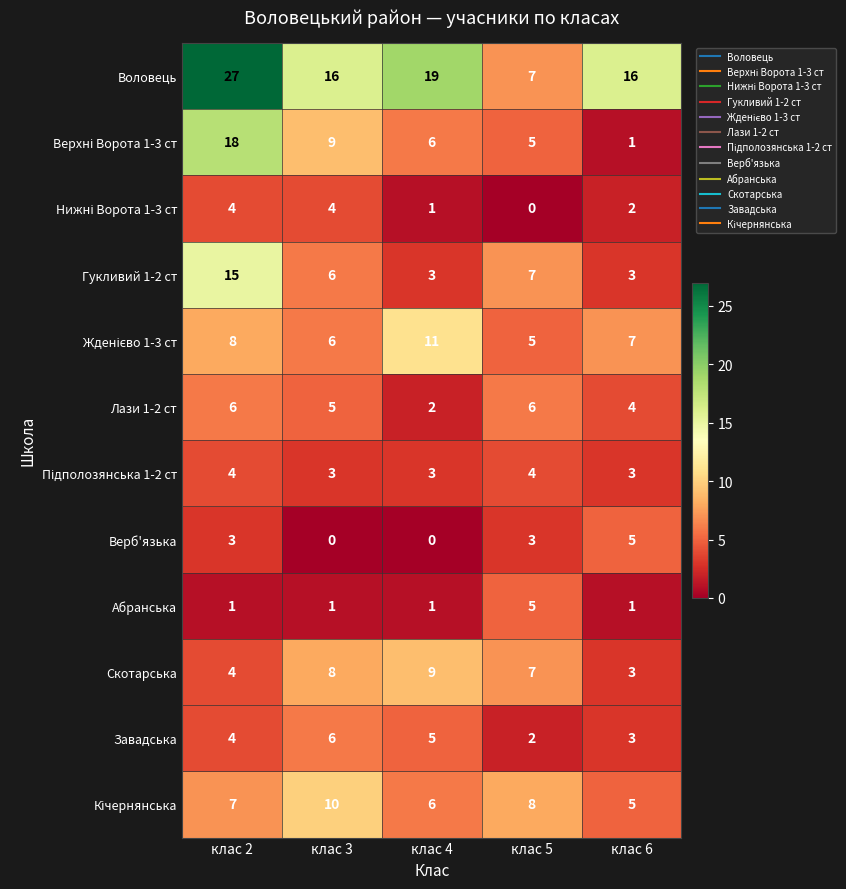

Read the Завадська value at клас 3.

6